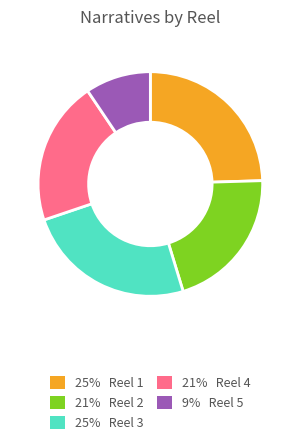

Is there any slice that represents more than half of the pie?

No